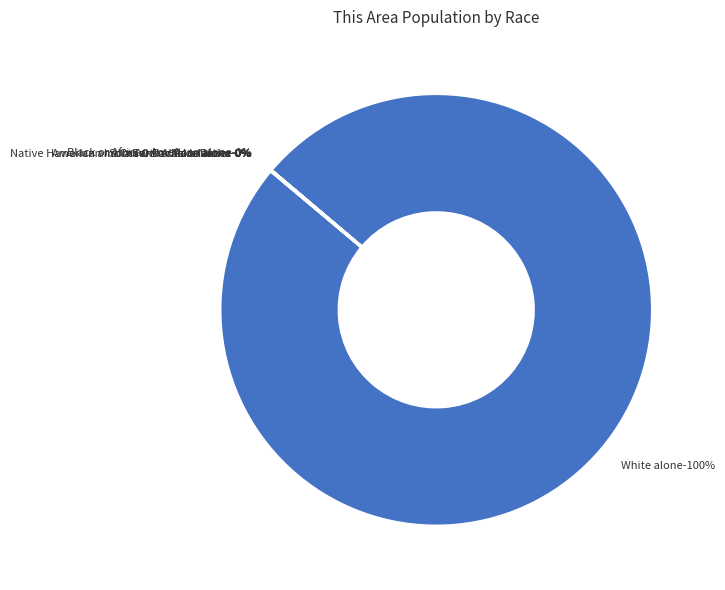

Which has a higher value, American Indian and Alaska Native or Asian alone?

Asian alone